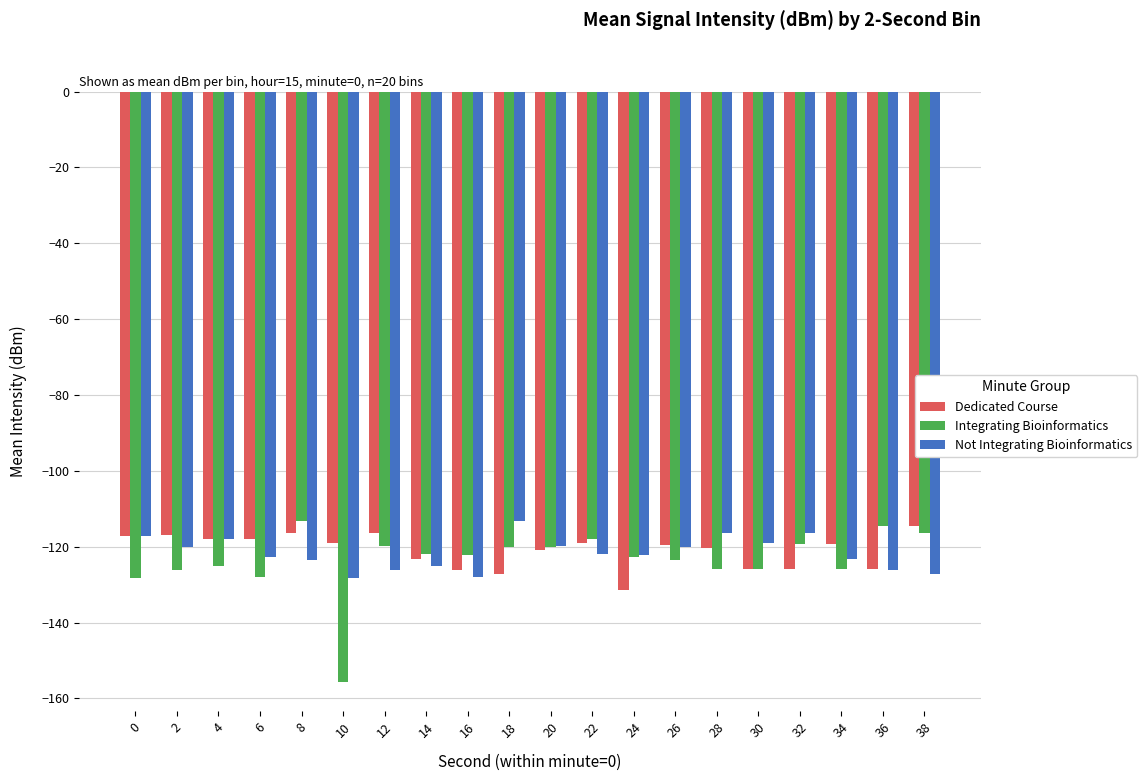

What is the total value across all series at 12?

-362.5